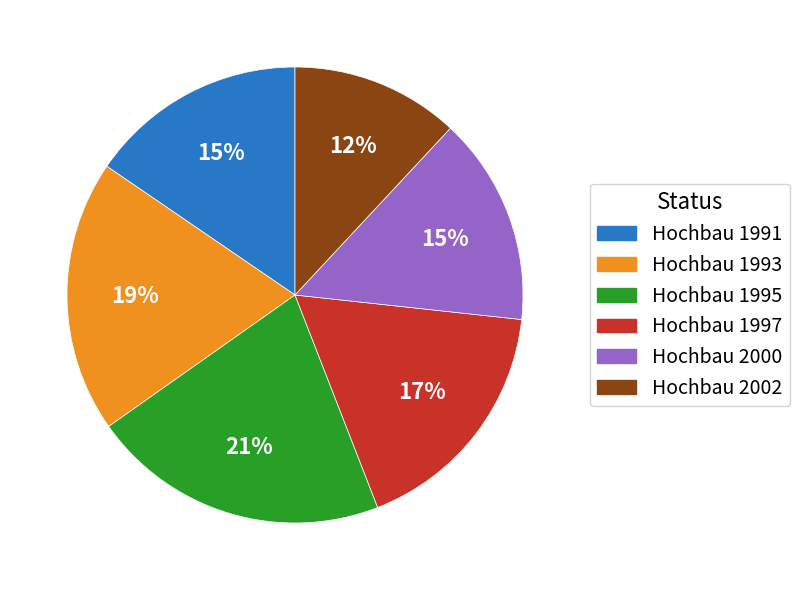

To the nearest percent, what is the difference between the largest and smallest slice percentages?

9%